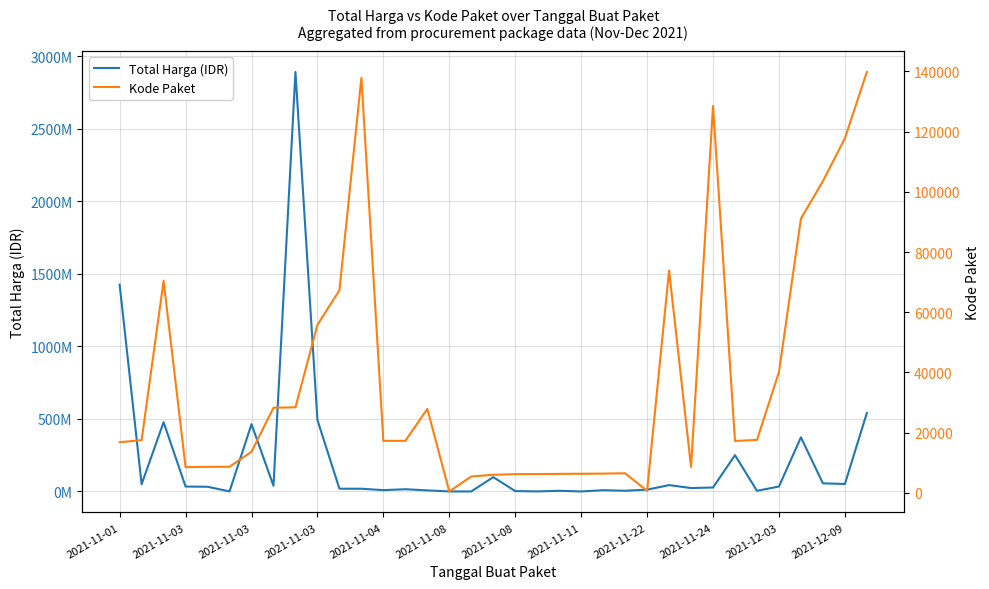

The Kode Paket series shows 6397 at 22. True or false?

True